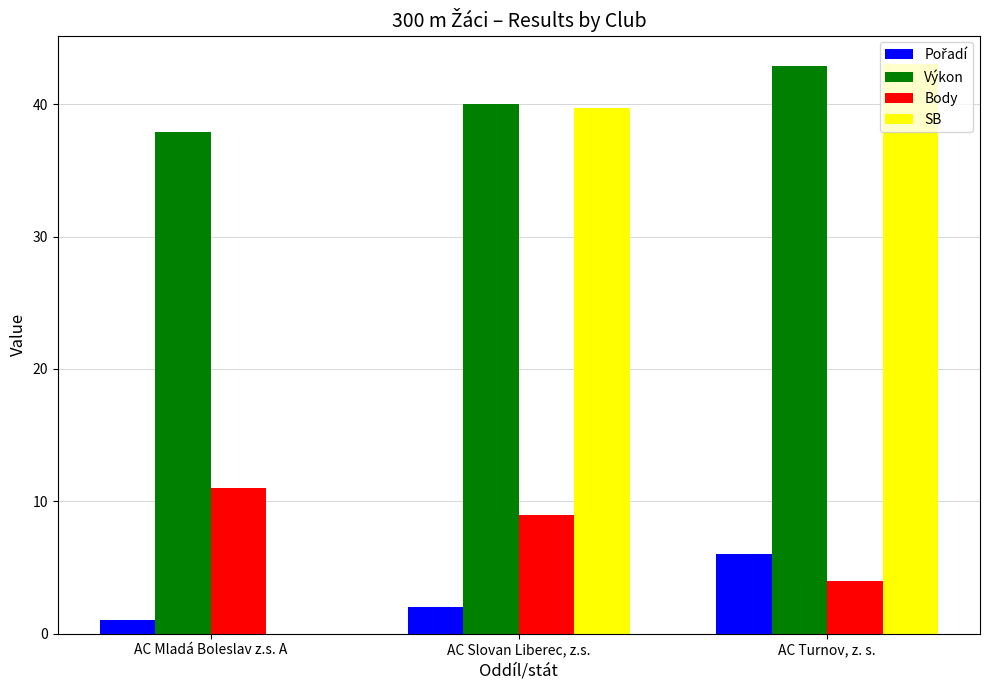

The Výkon series shows 40.0 at AC Slovan Liberec, z.s.. True or false?

True